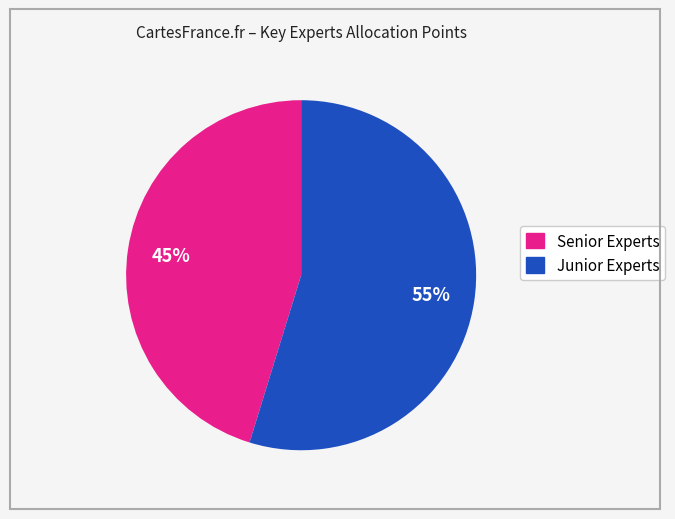

Is there a majority slice in this chart?

Yes